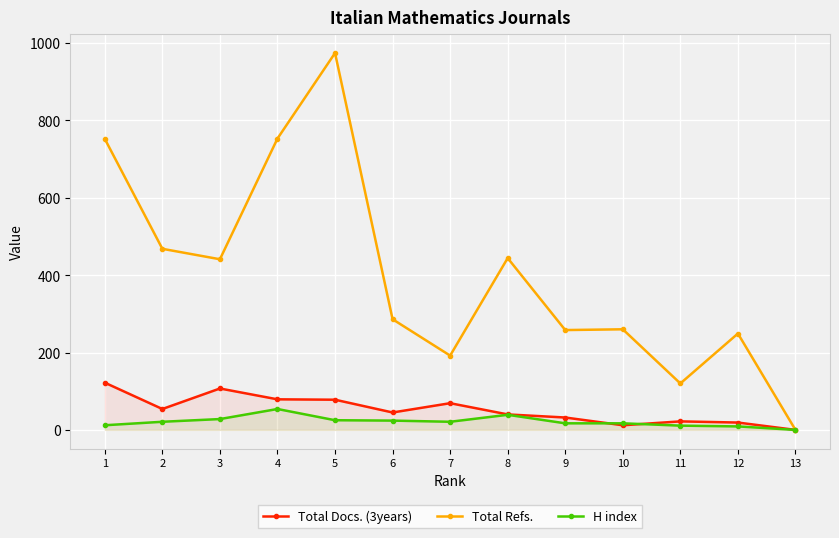

What is the difference between the maximum and minimum values in the Total Docs. (3years) series?

122